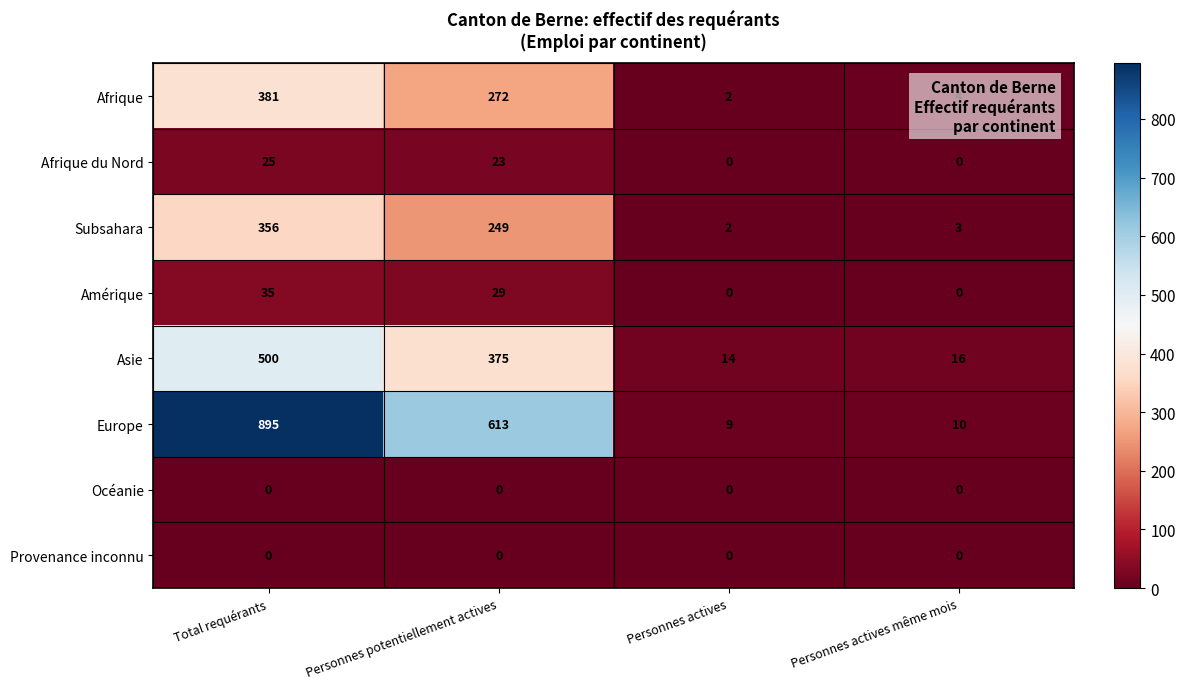

What is the greatest value displayed?

895